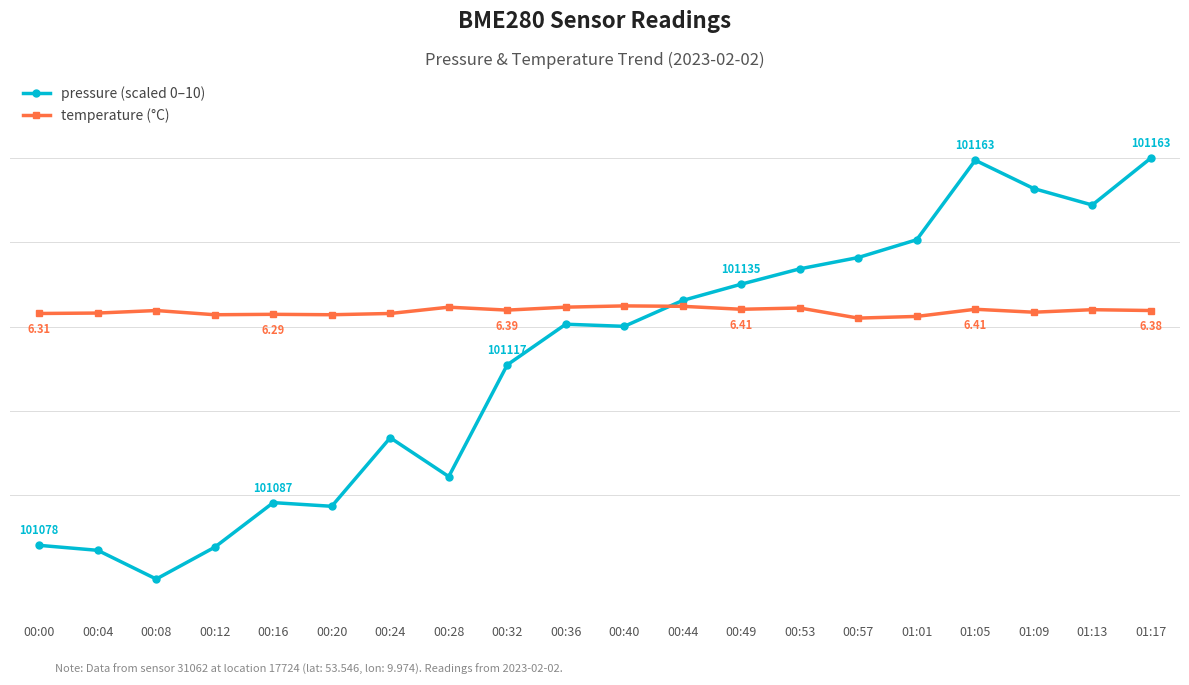

How many intersections are there between pressure (scaled 0–10) and temperature (°C)?

1